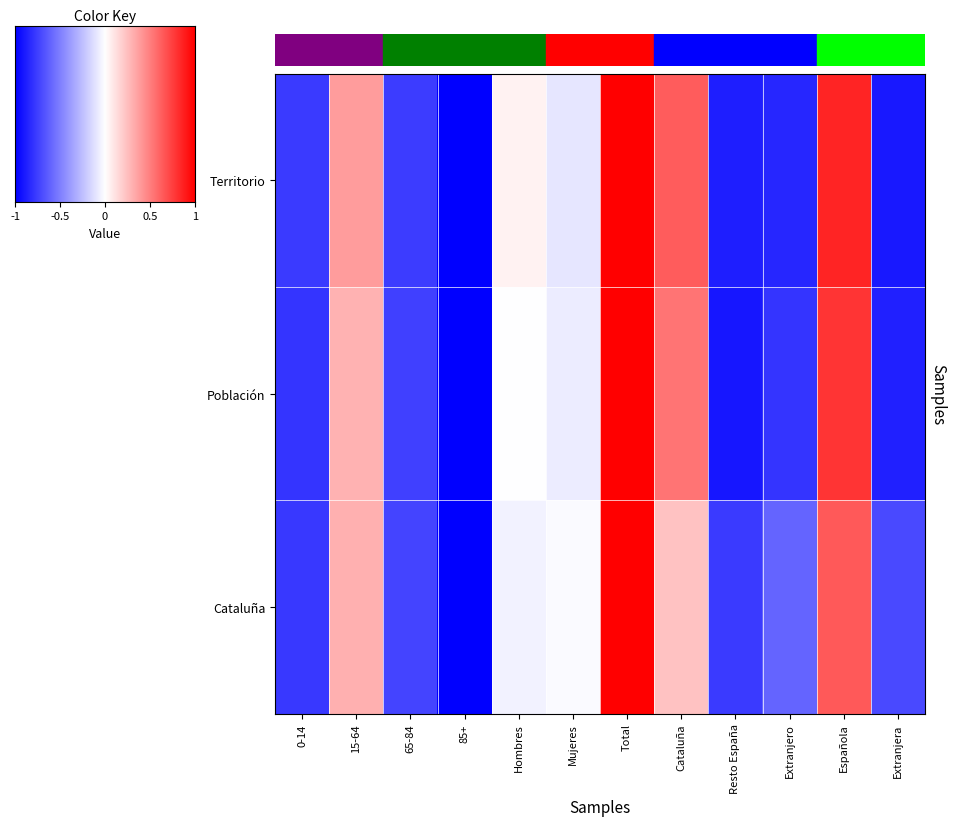

At how many categories does at least one series exceed 0?

5